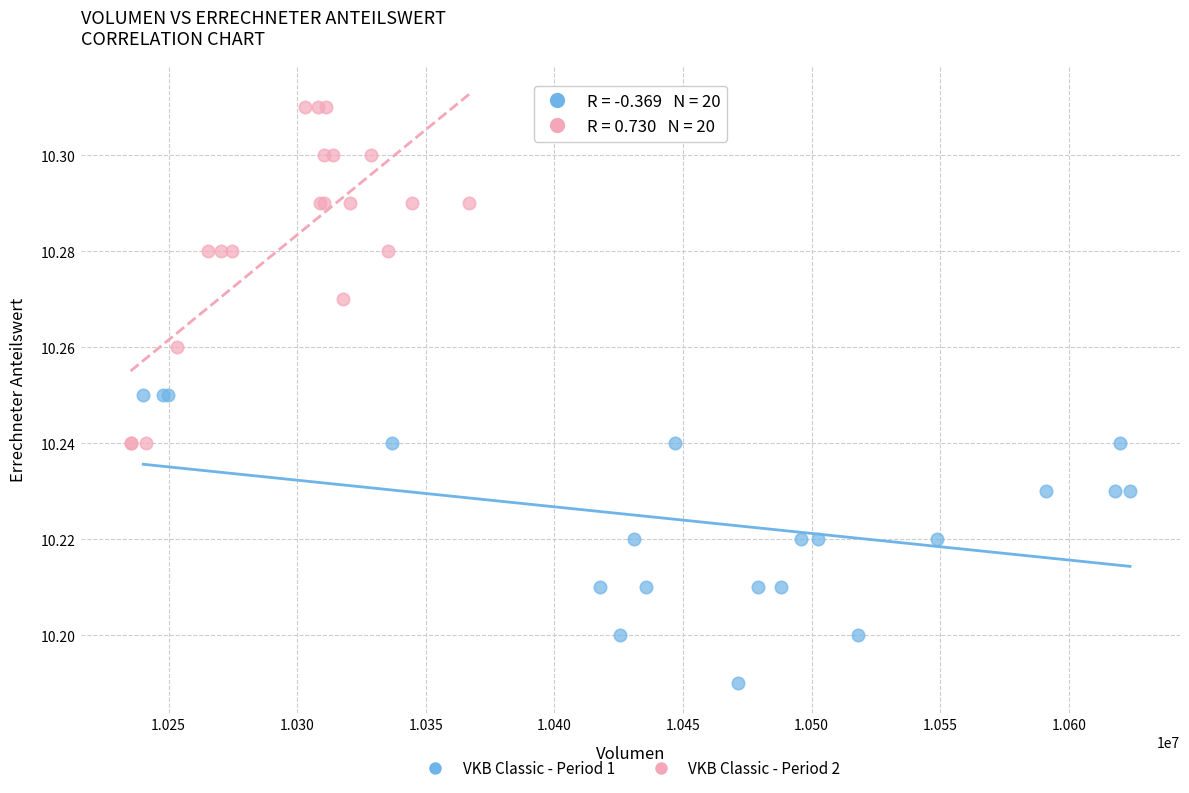

Which series reaches the maximum Y coordinate?

VKB Classic - Period 2